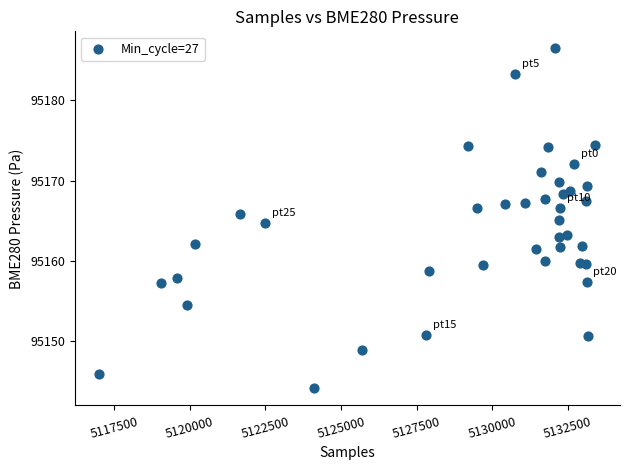

What is the range of Y values (max minus min)?

42.4